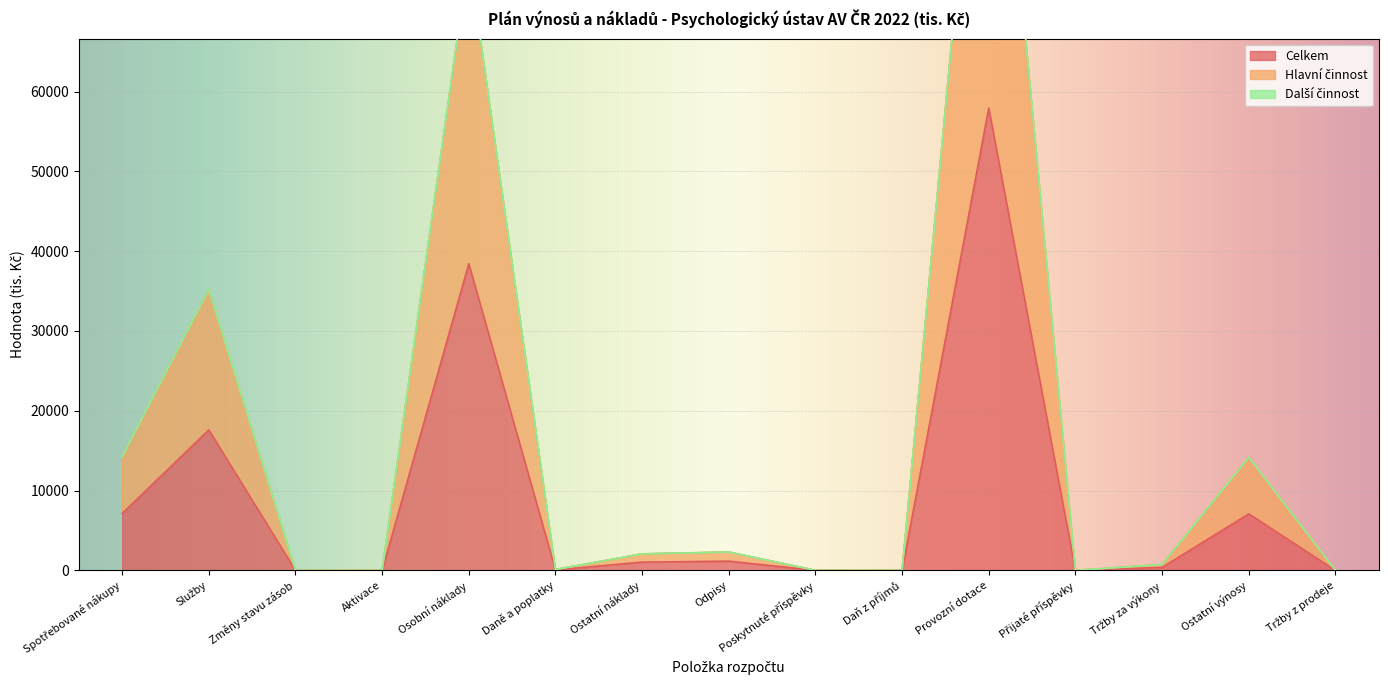

True or false: Celkem has a value of 11 at Daně a poplatky.

False